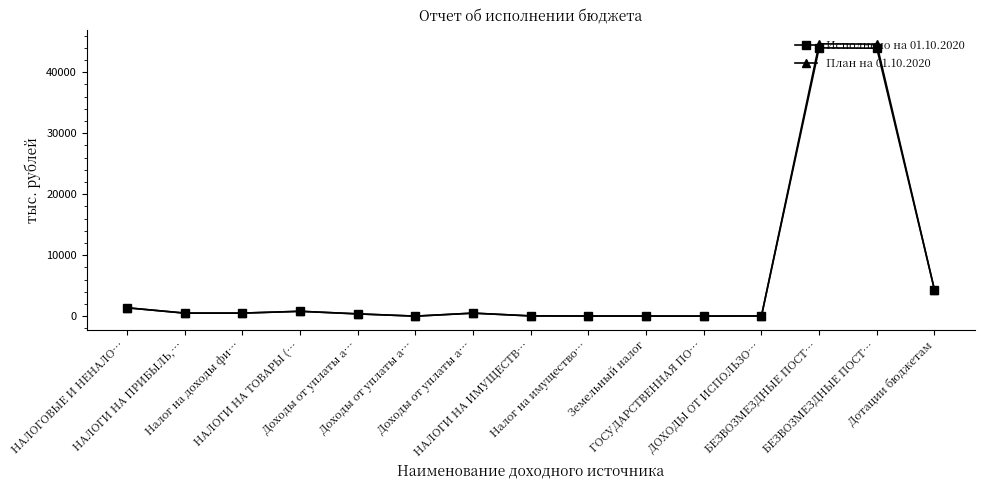

At which category does План на 01.10.2020 reach its first local peak?

НАЛОГИ НА ТОВАРЫ (…